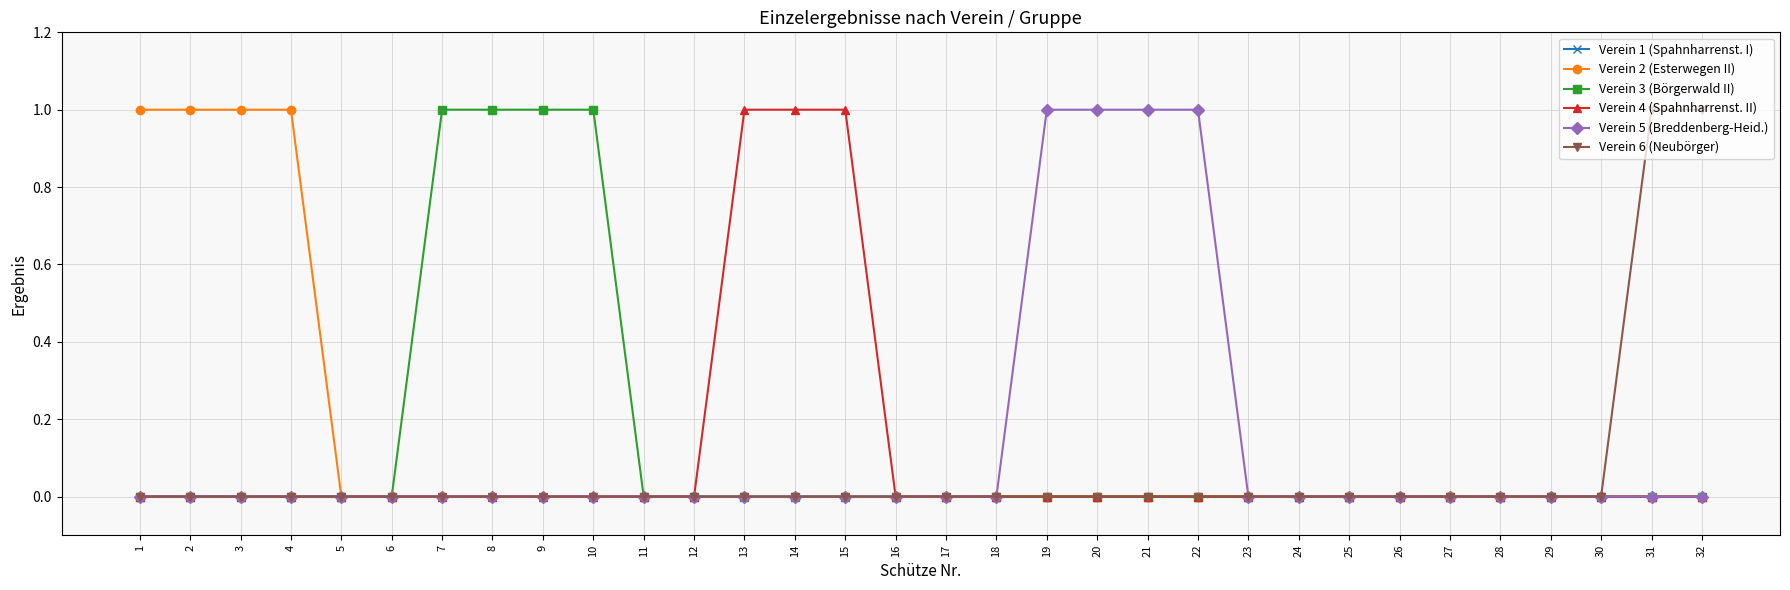

Between 18 and 20, which series saw the biggest shift?

Verein 5 (Breddenberg-Heid.)